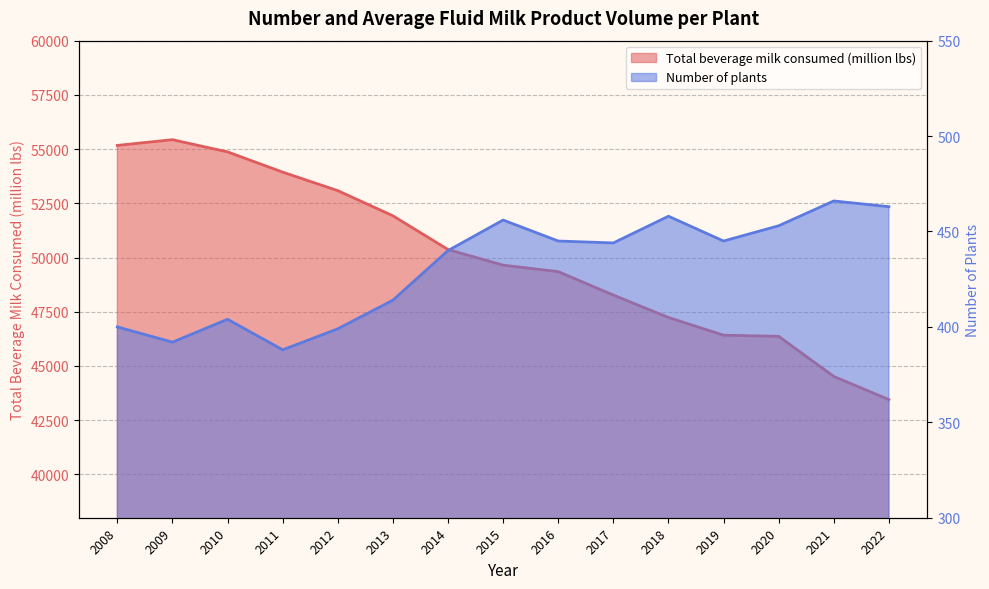

At which category does Total beverage milk consumed (million lbs) reach its first local peak?

2009